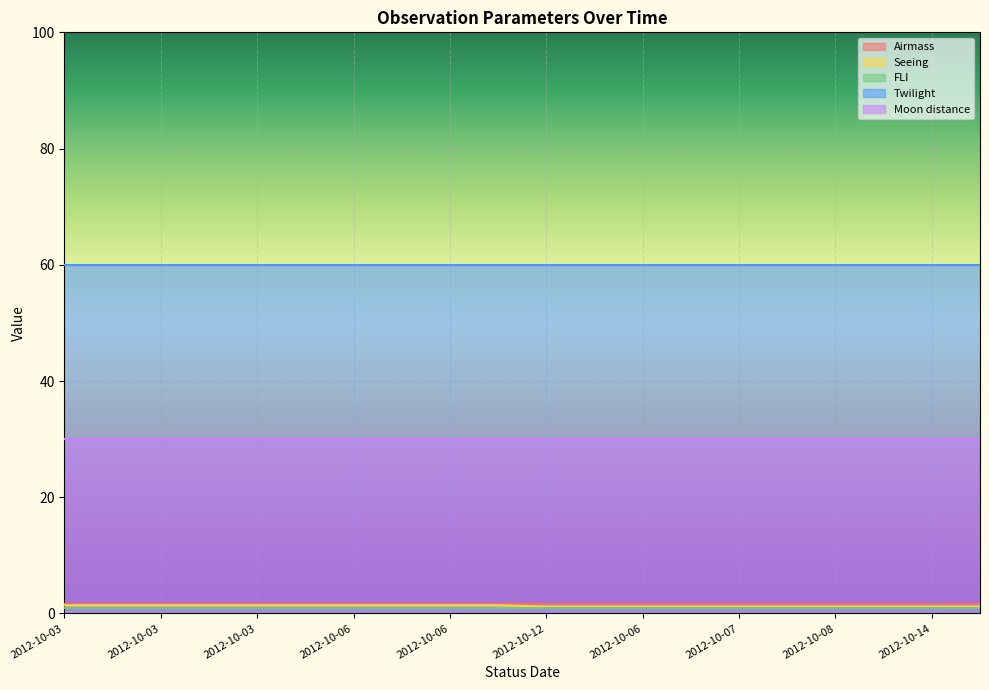

Rank the series by their maximum value, from lowest to highest.

FLI, Seeing, Airmass, Moon distance, Twilight